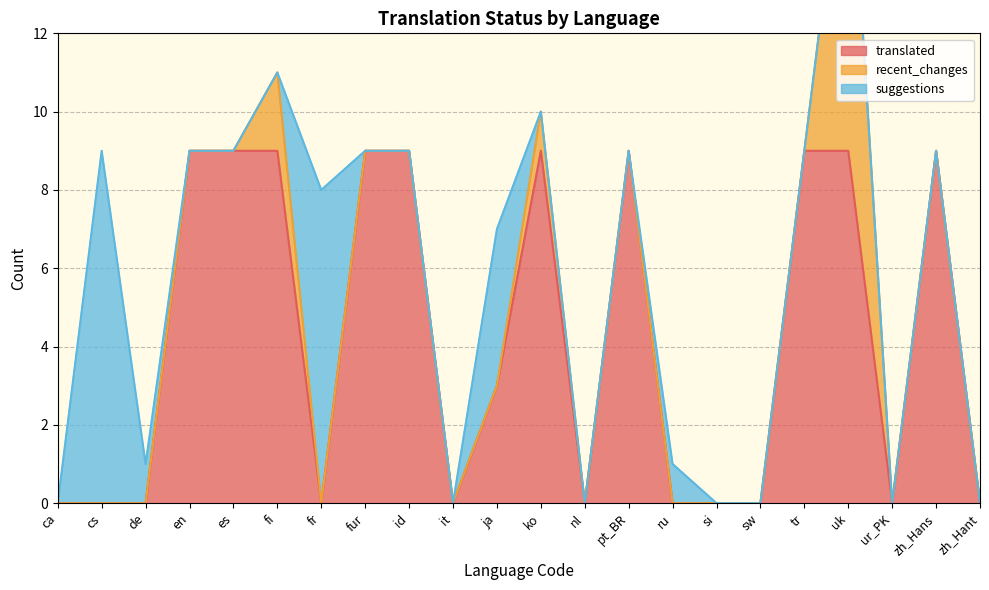

What are all the series names shown in the legend?

translated, recent_changes, suggestions